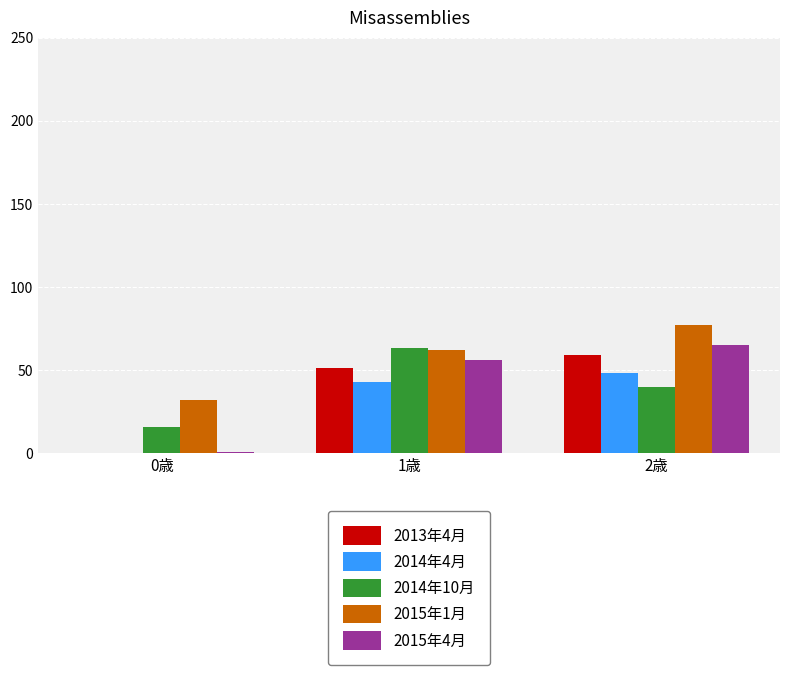

Is the value of 2014年10月 at 1歳 greater than the value of 2014年4月 at 2歳?

Yes